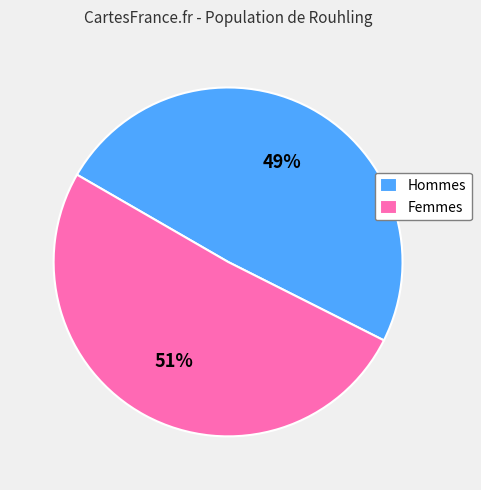

What is the largest slice in the pie chart?

Femmes